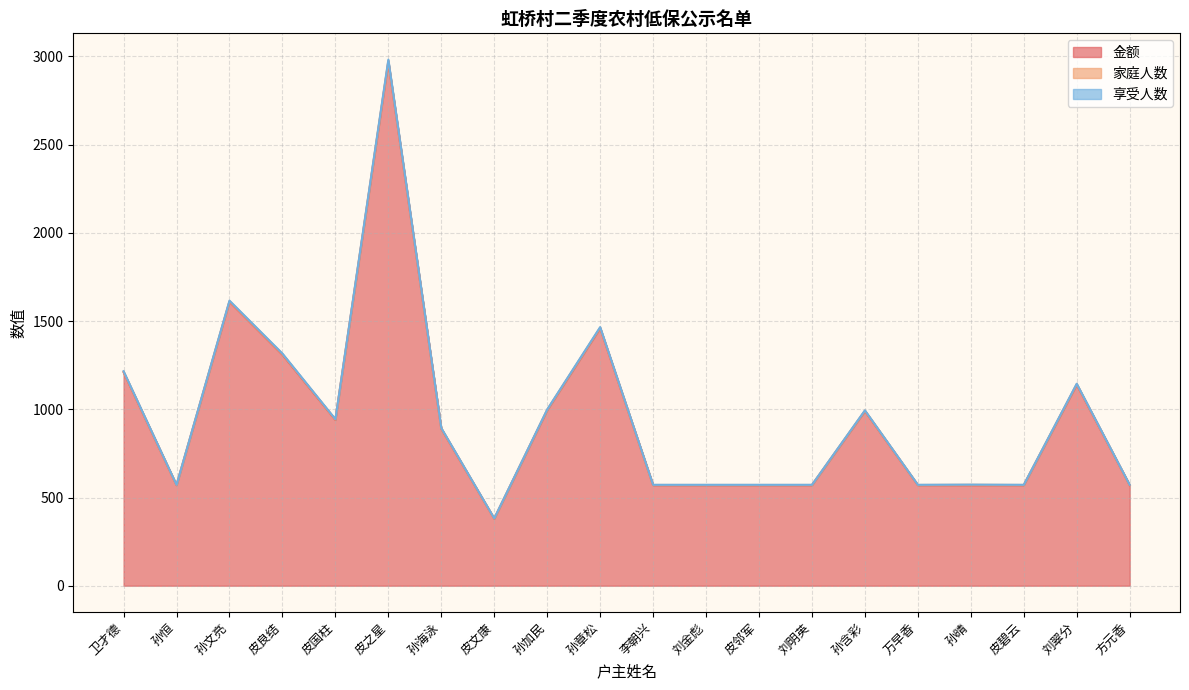

True or false: 金额 and 享受人数 intersect in this chart.

False